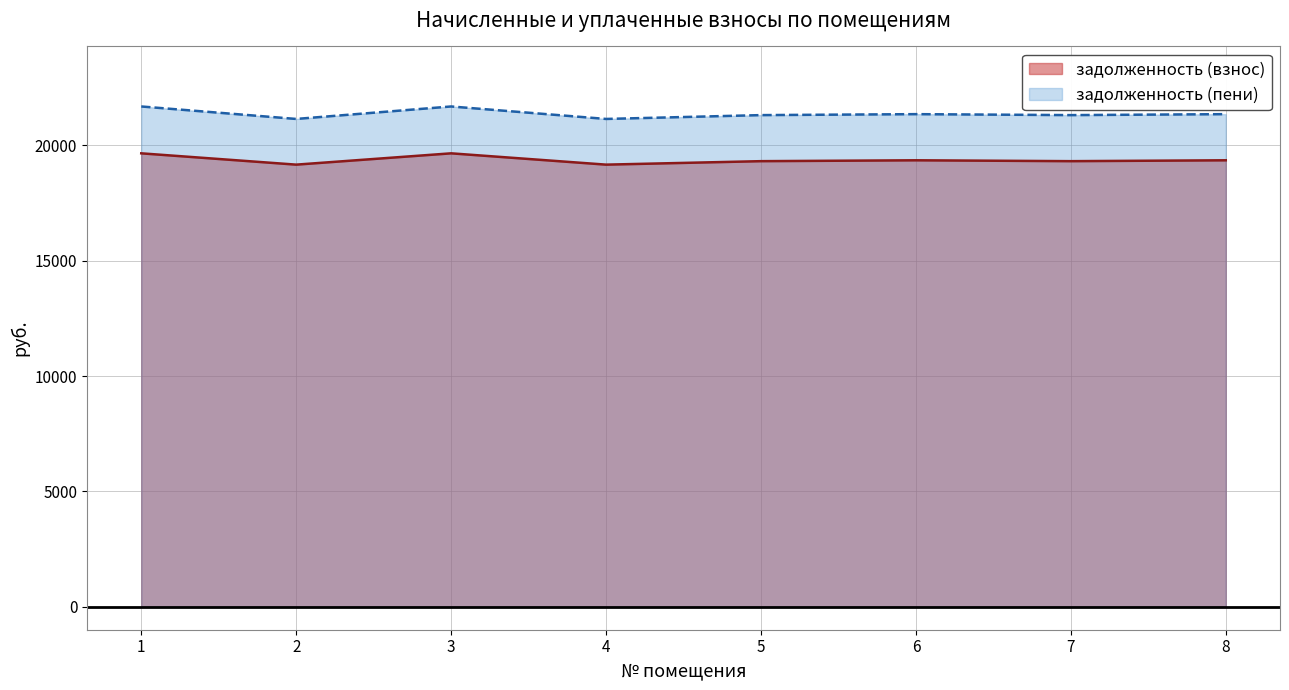

What is the approximate value of задолженность (пени) at 7?

21313.4